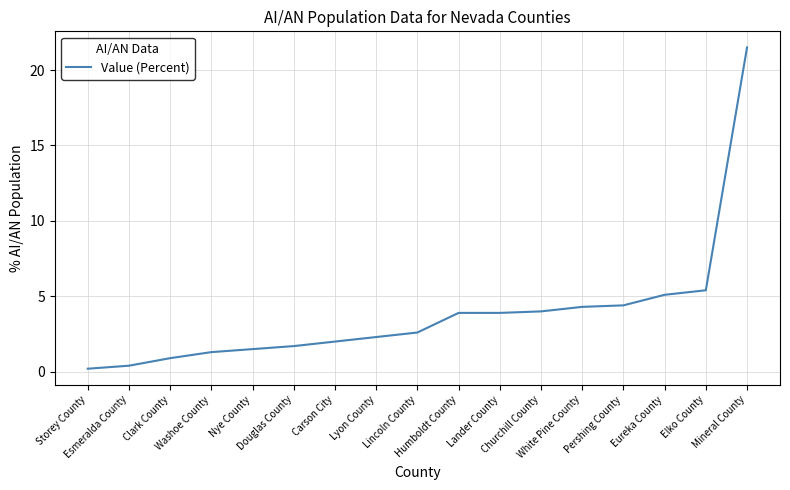

Is this an area chart (filled region under the line)?

No